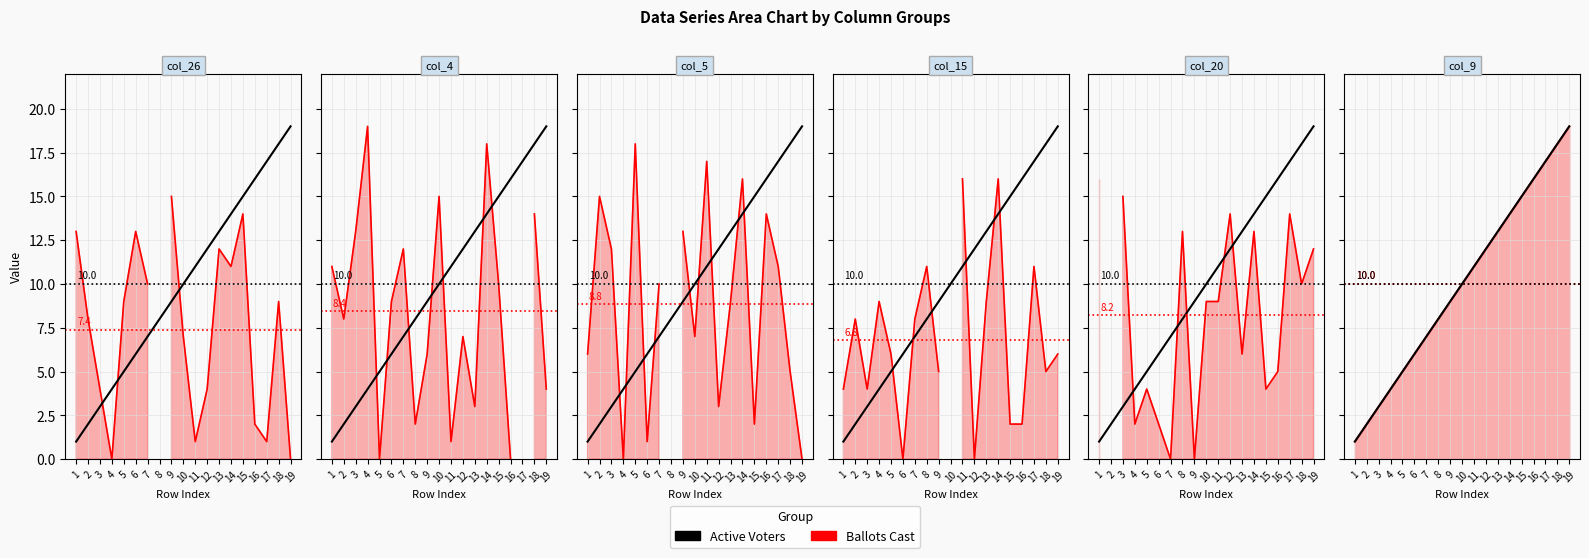

Which series changed the most between 1 and 4?

Ballots Cast